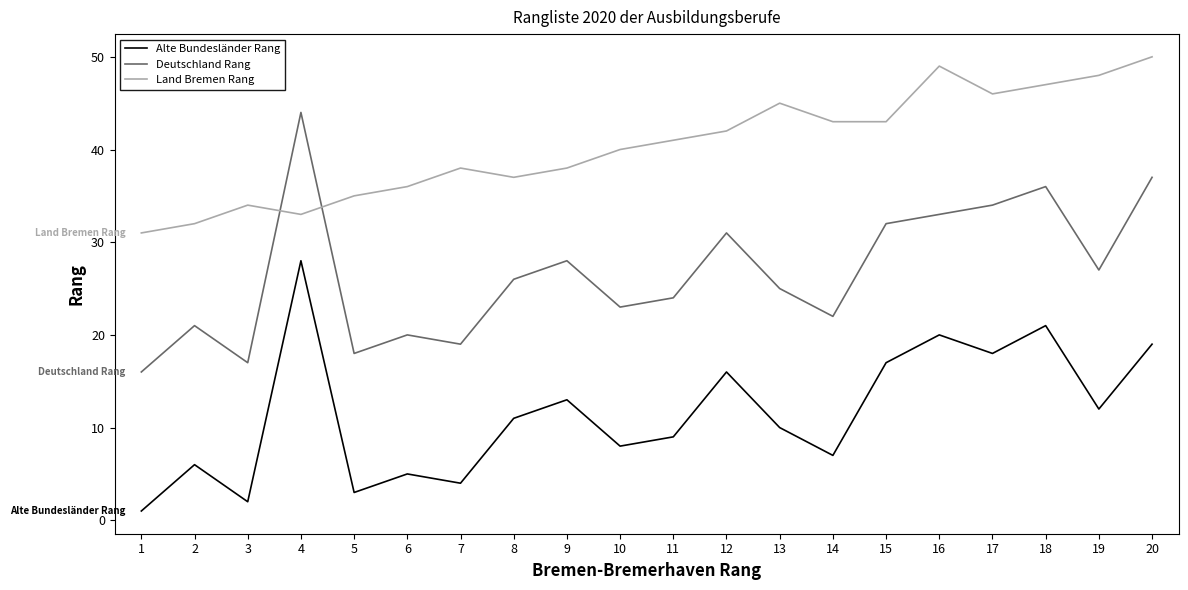

What is the minimum value for Land Bremen Rang?

31